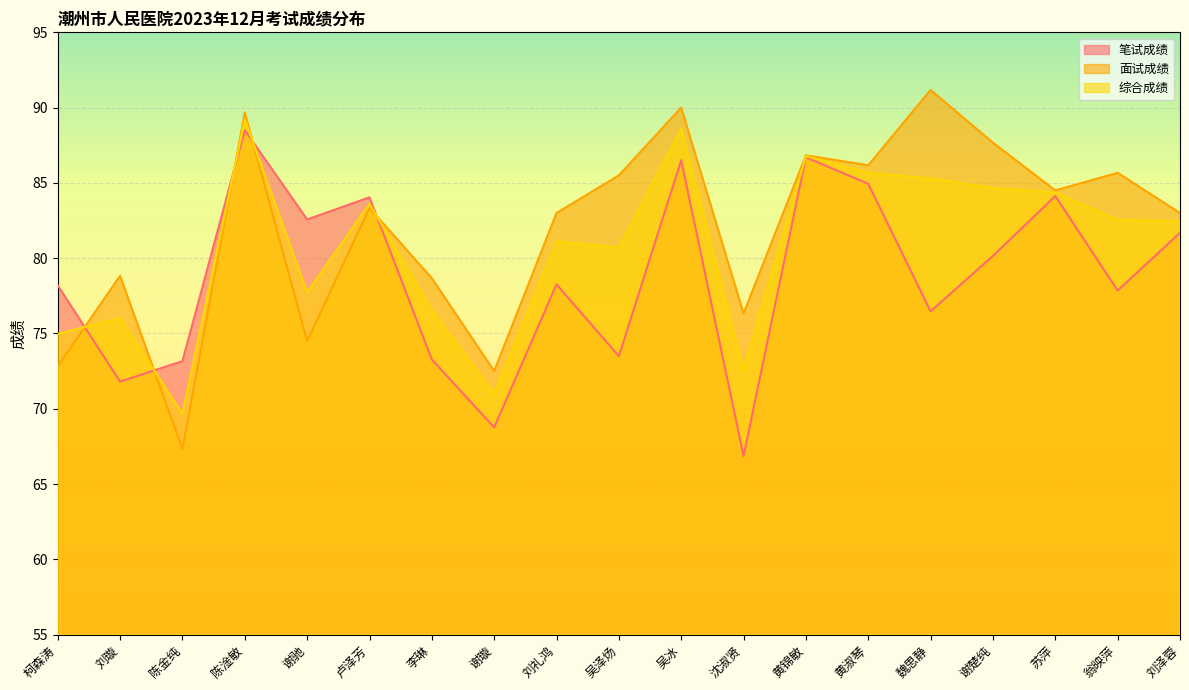

What is the difference between the second highest and second lowest values in the 笔试成绩 series?

17.9